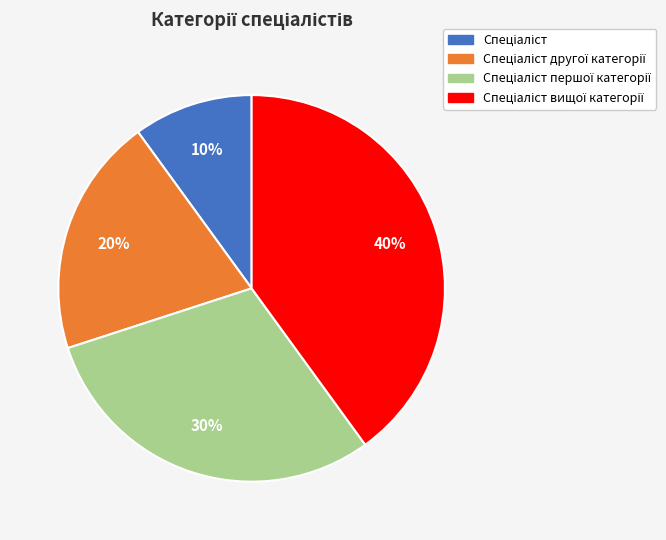

Count the number of slices in the pie.

4